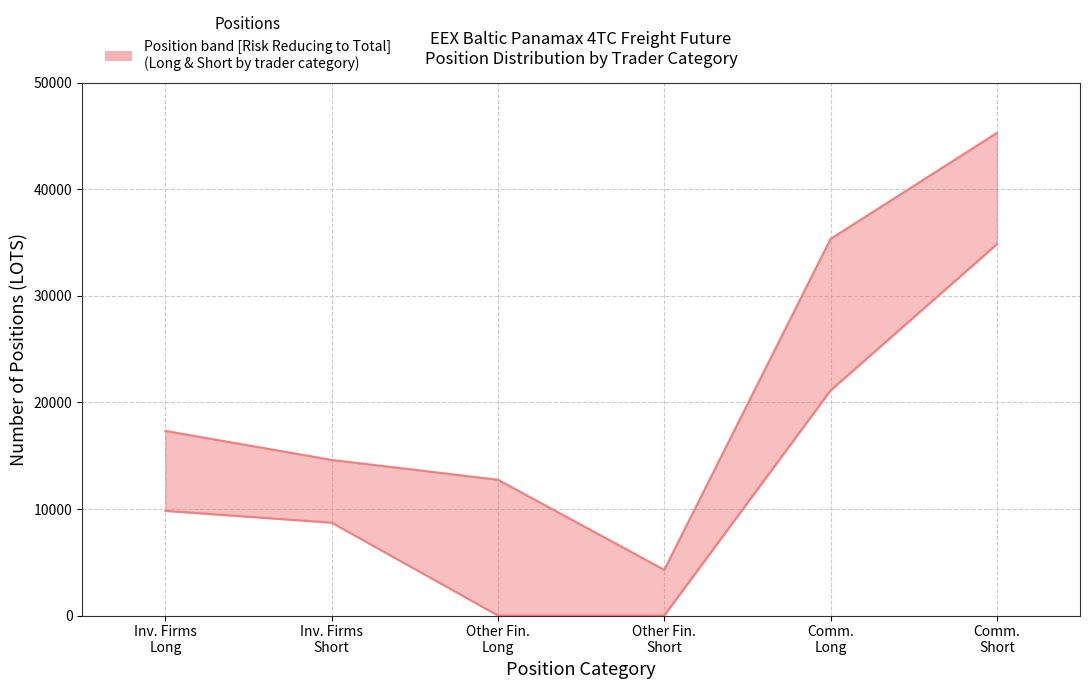

How many data points in Long positions (upper) are less than 9824?

3